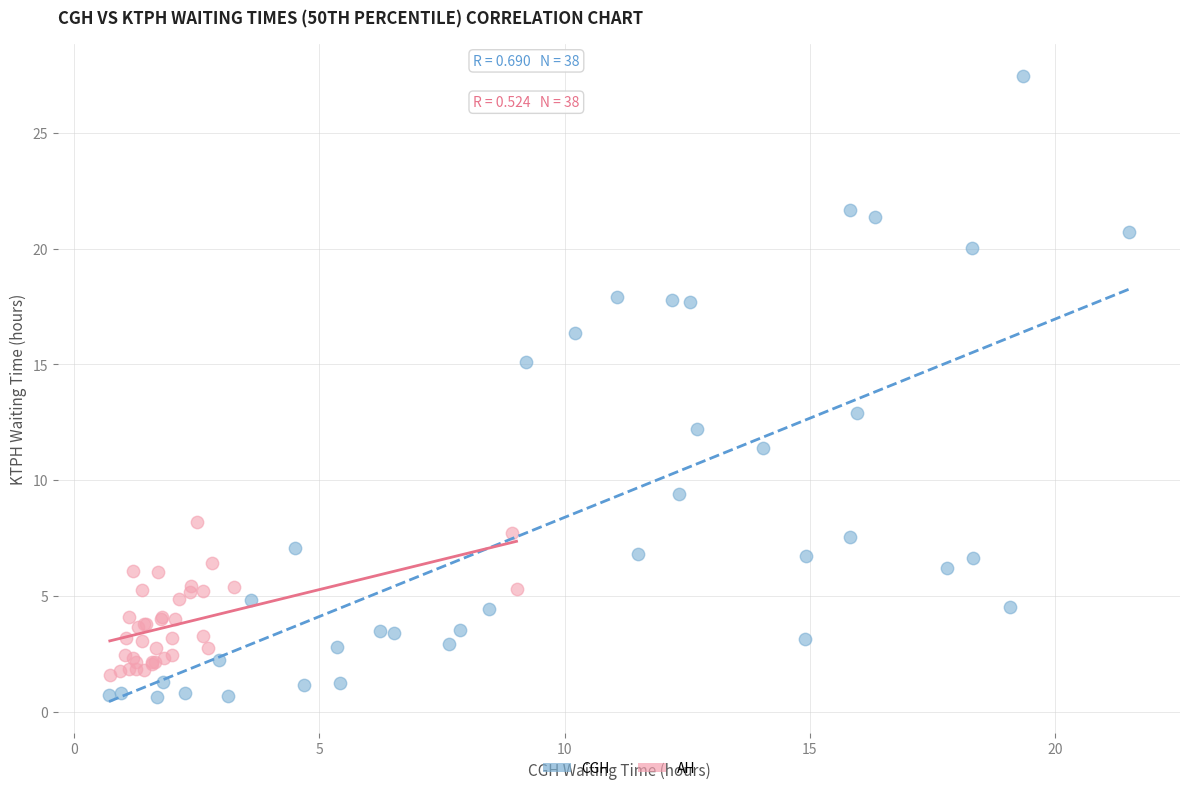

Which series has the largest Y range (max minus min)?

CGH